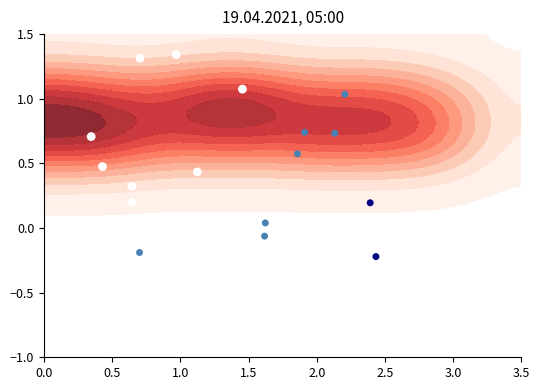

How many distinct data groups are displayed?

1